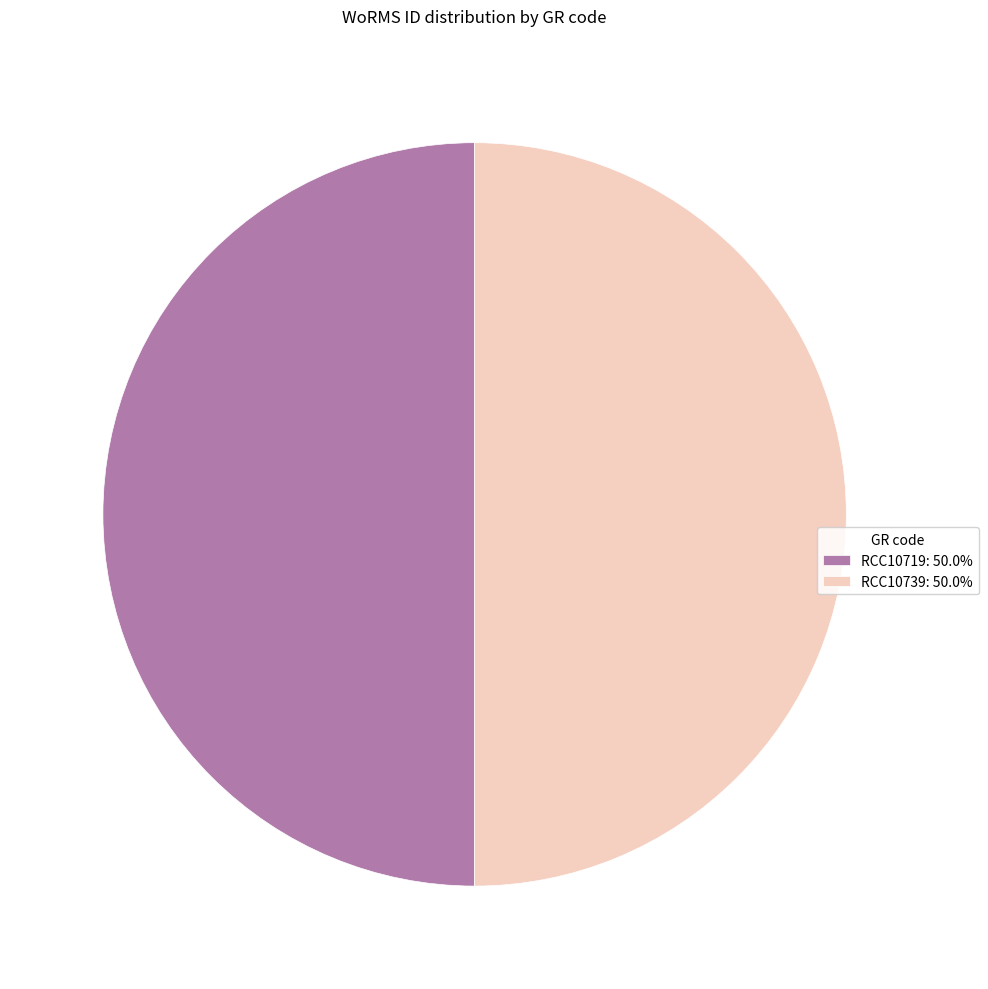

Do RCC10739 and RCC10719 together represent more than half of the pie?

Yes